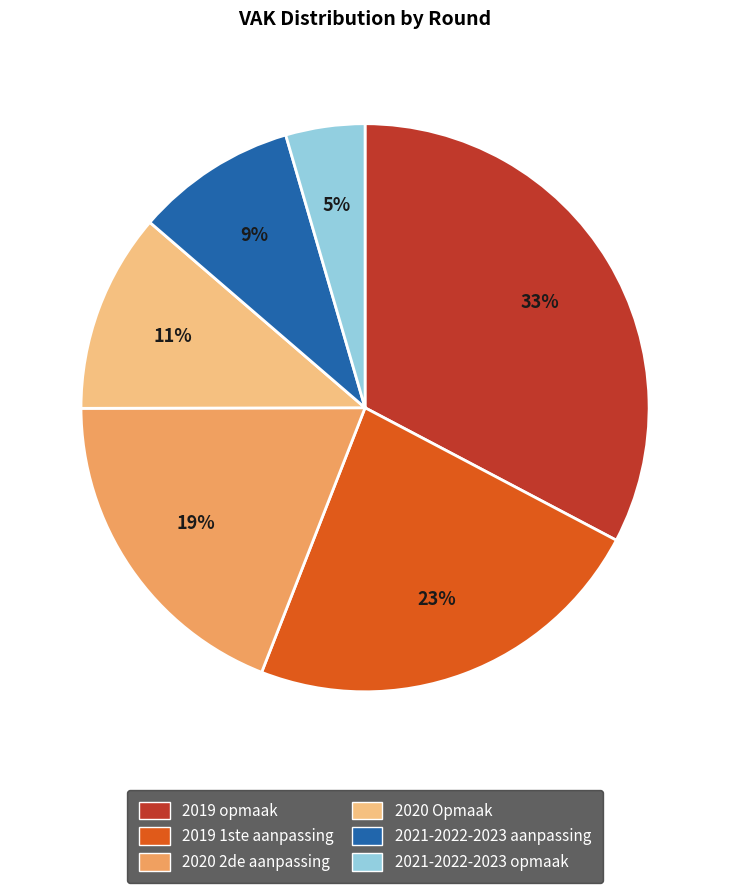

To the nearest percent, what is the difference between the largest and smallest slice percentages?

28%